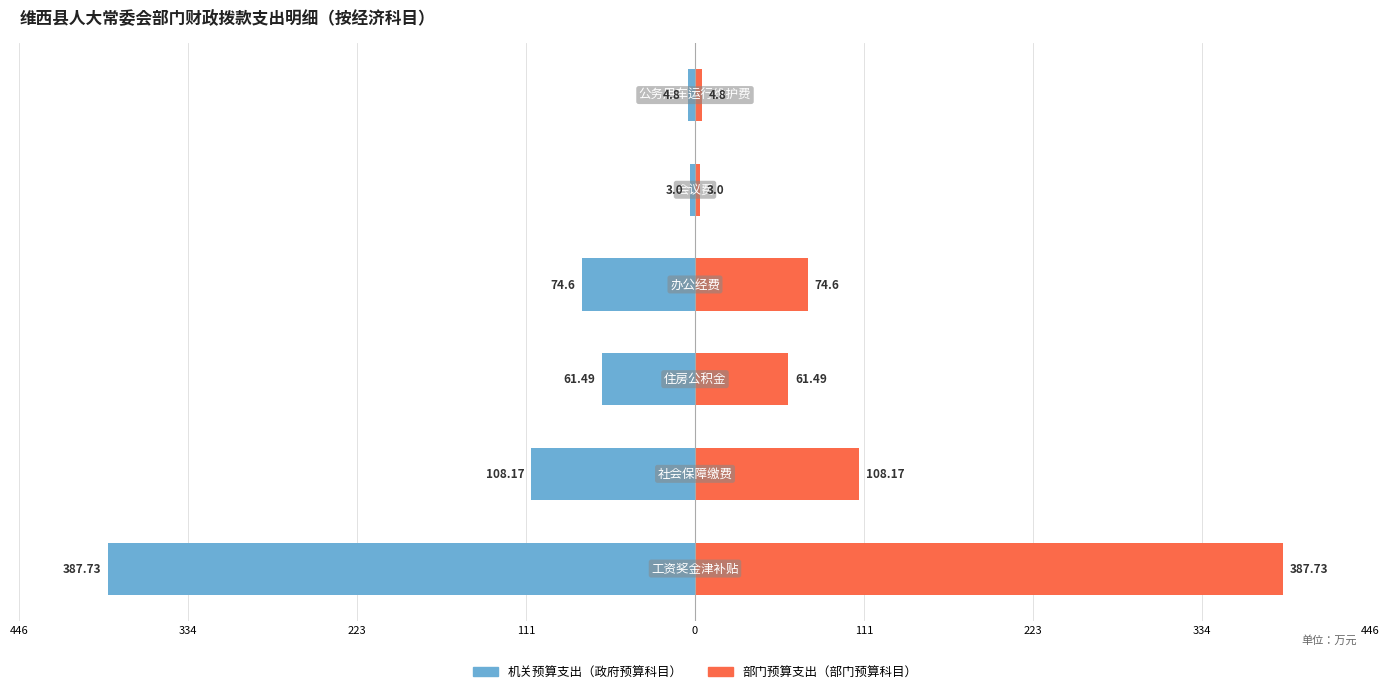

What are all the series names shown in the legend?

机关预算支出（政府预算科目）, 部门预算支出（部门预算科目）